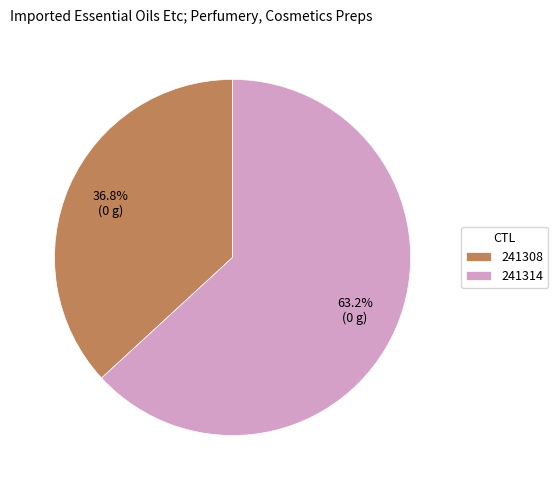

Combined, do 241314 and 241308 account for over 50%?

Yes